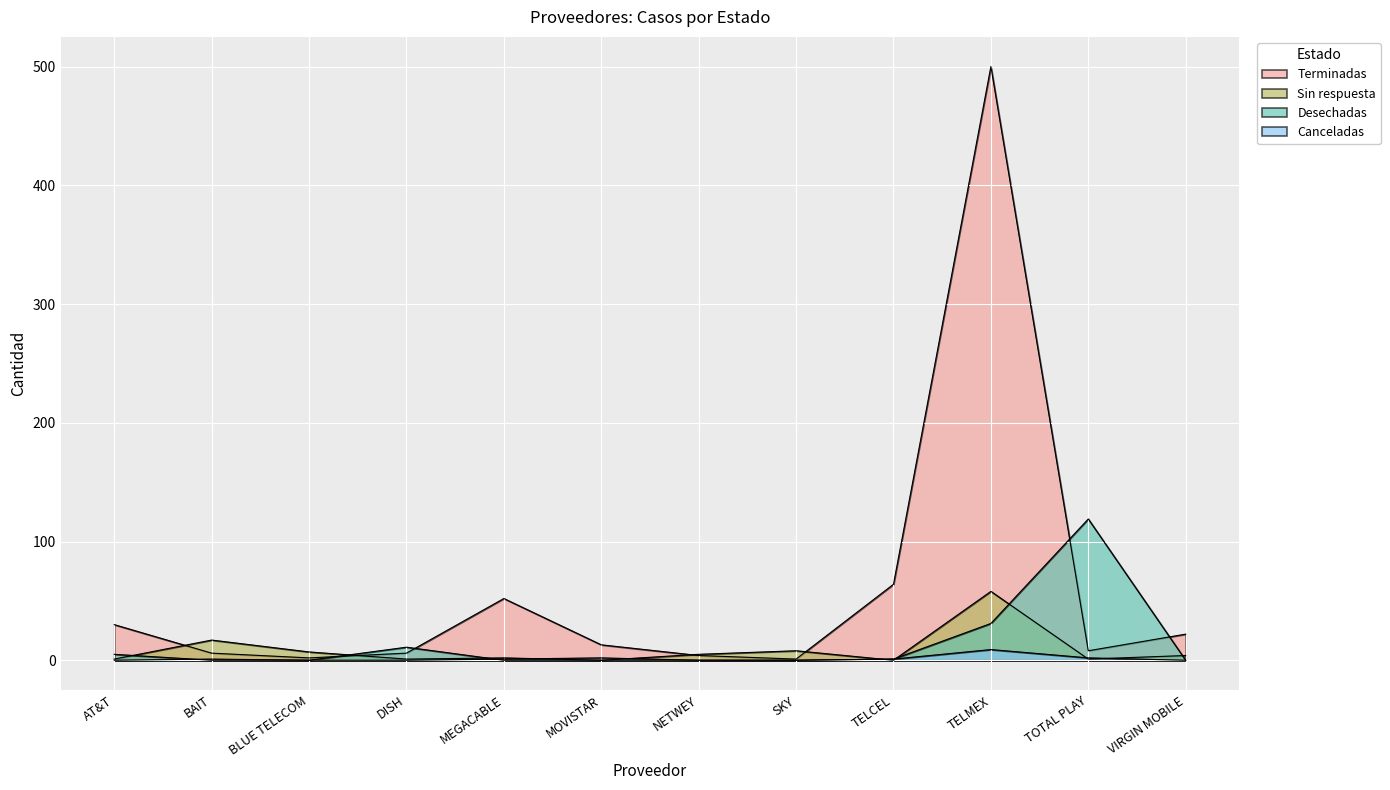

What position from the right is TOTAL PLAY?

2